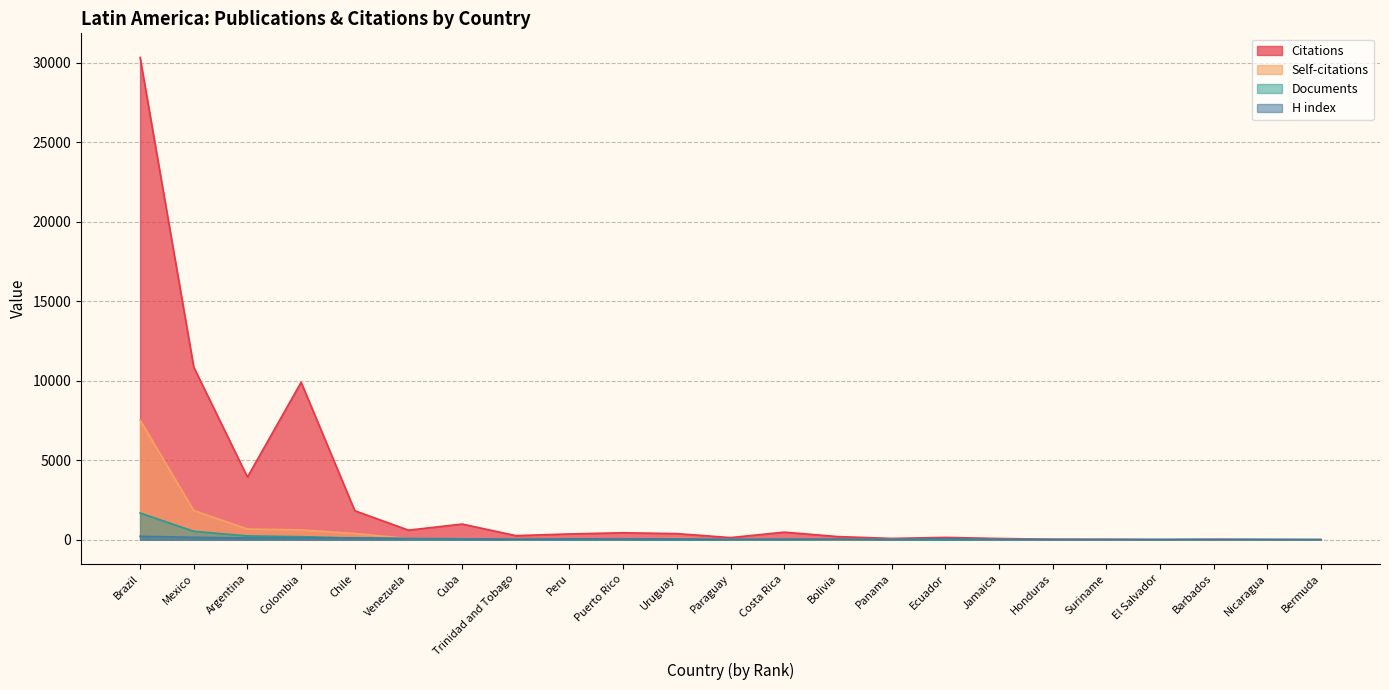

How many lines are shown in the chart?

4